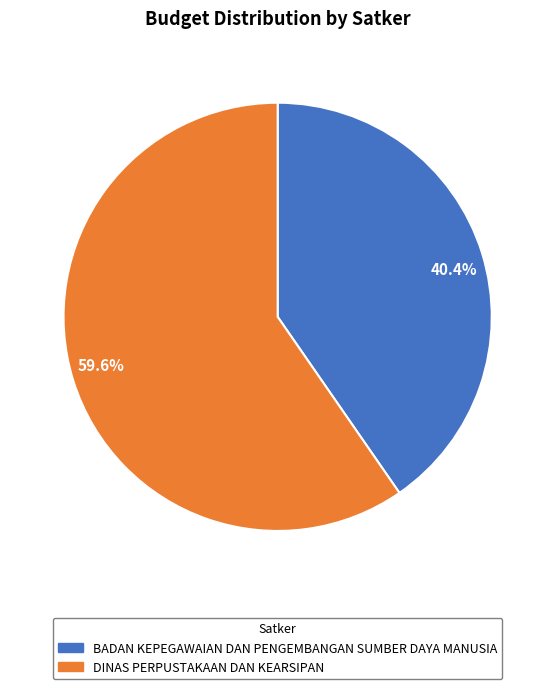

Which slice is the smallest?

40.4%